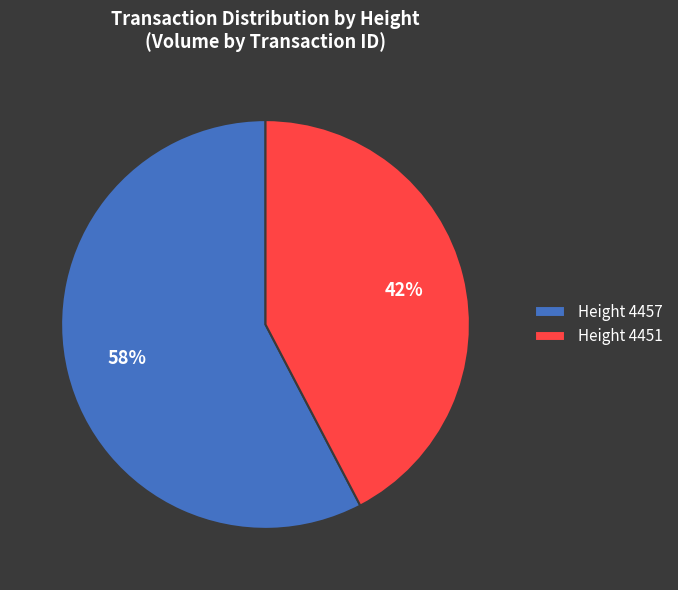

What is the majority slice?

Height 4457